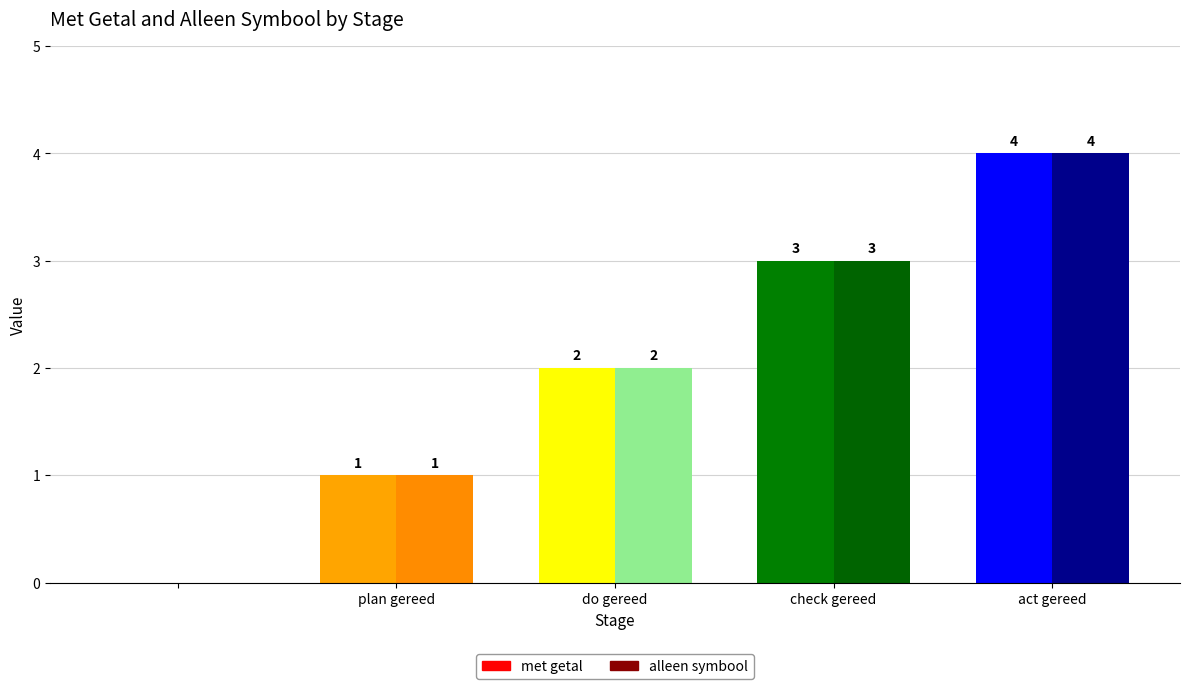

Which series has the widest spread of values?

met getal